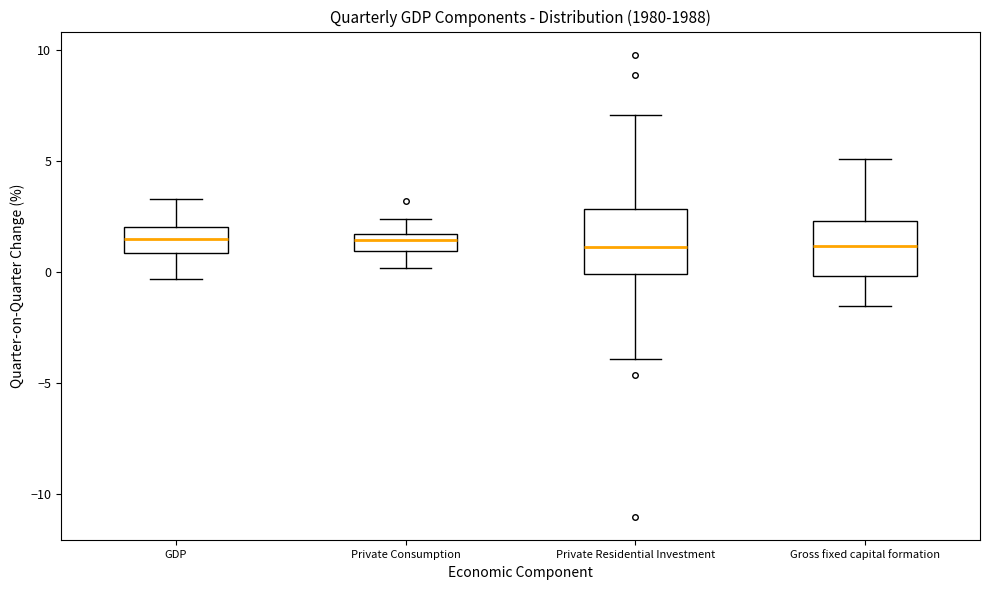

Where is the upper edge of the box for Gross fixed capital formation on the y-axis? The values are not printed on the chart, so give them approximately, as read against the axis.

2.5